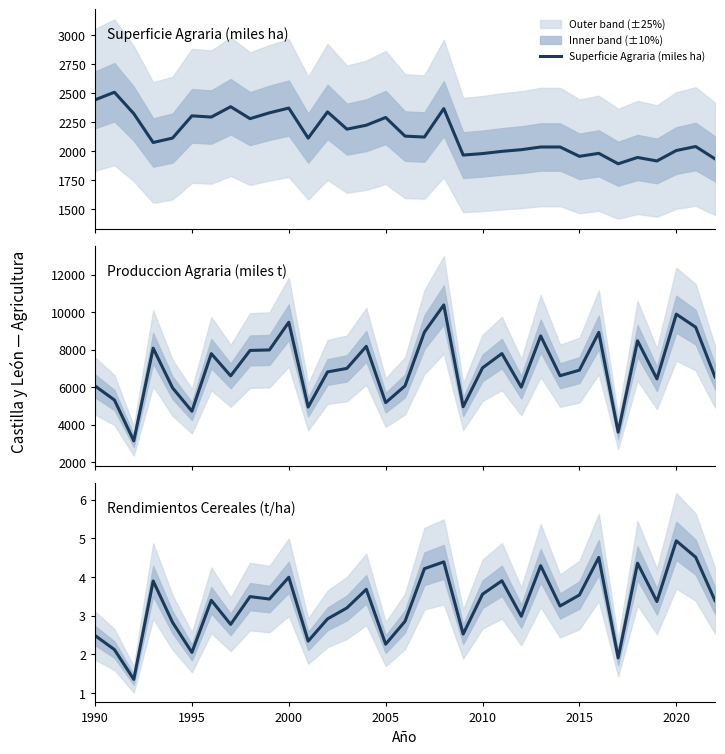

How many lines are shown in the chart?

3